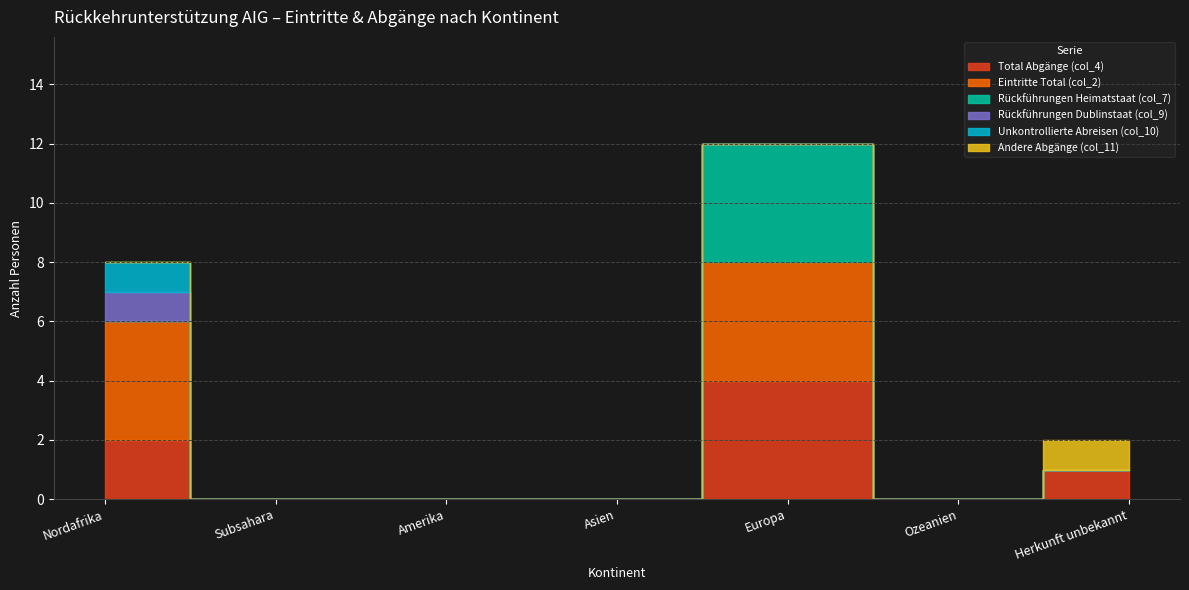

True or false: Rückführungen Dublinstaat (col_9) and Rückführungen Heimatstaat (col_7) cross at least once.

False